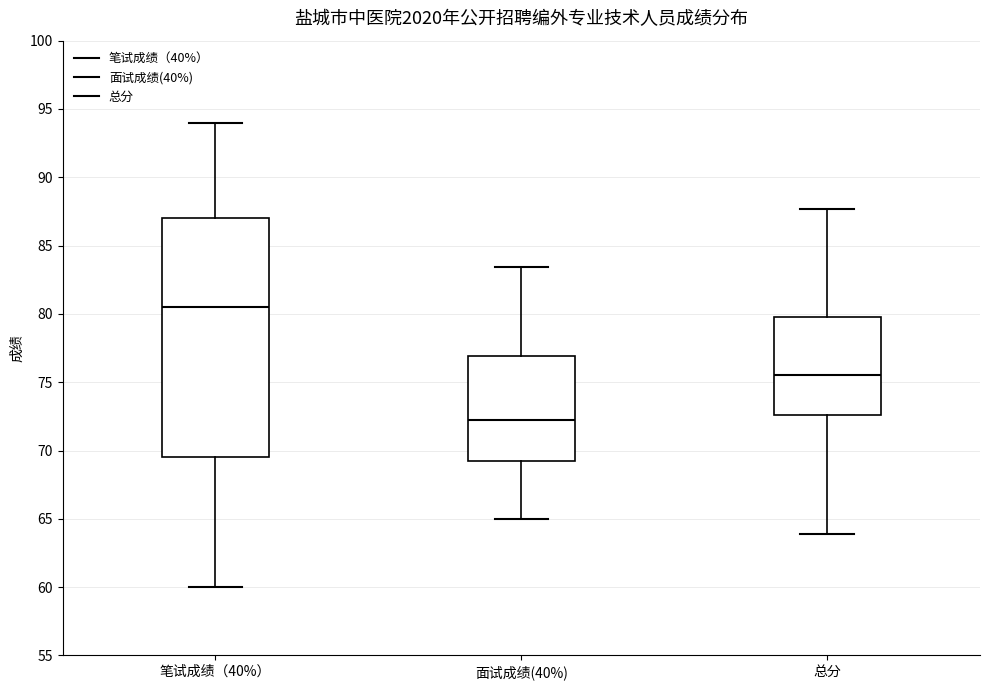

Comparing the boxes themselves (not the whiskers), which one is the tallest?

笔试成绩（40%）